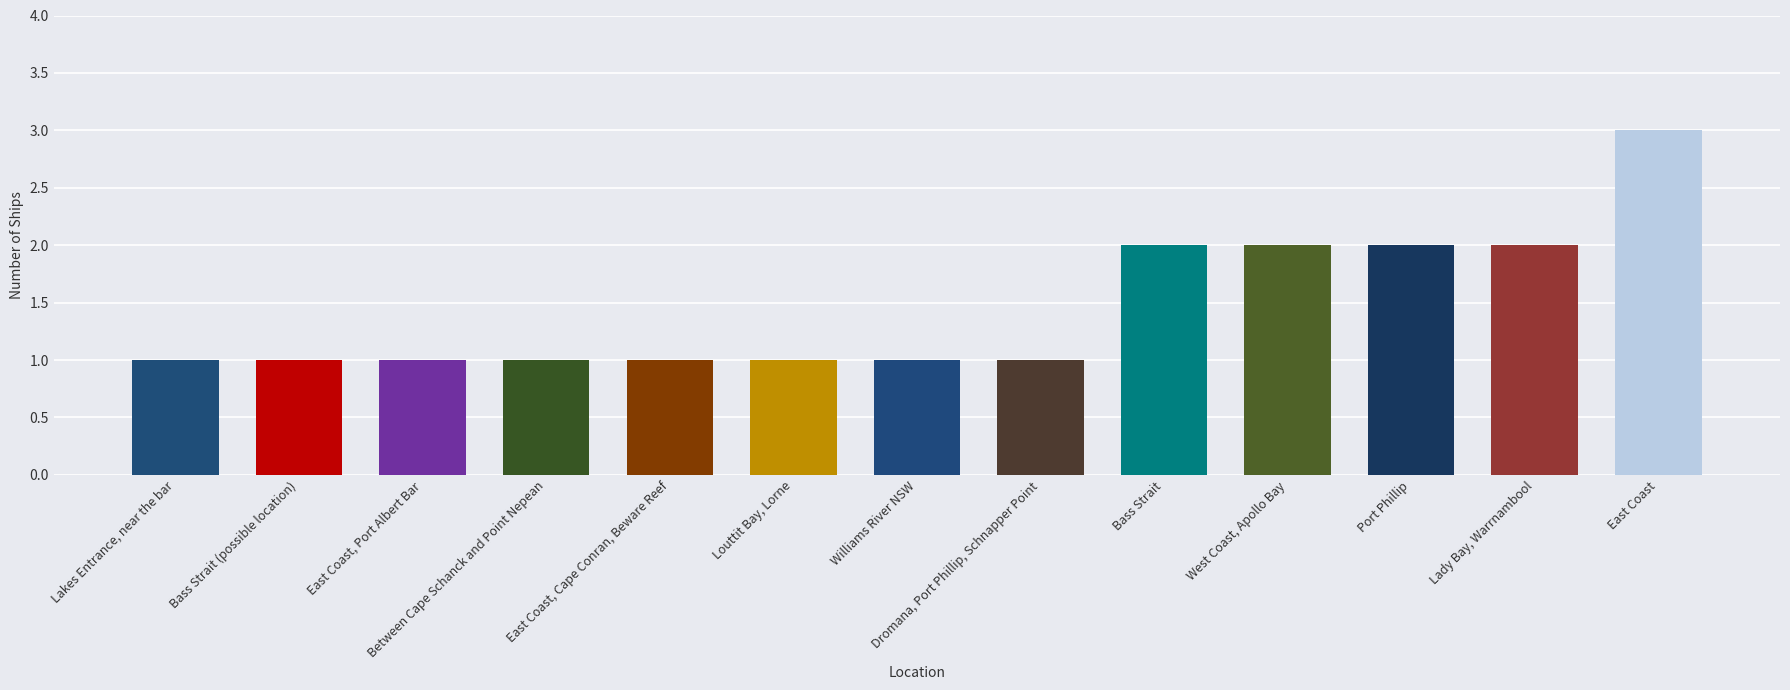

Approximately how many times larger is the value at Bass Strait (possible location) compared to Bass Strait?

0.5